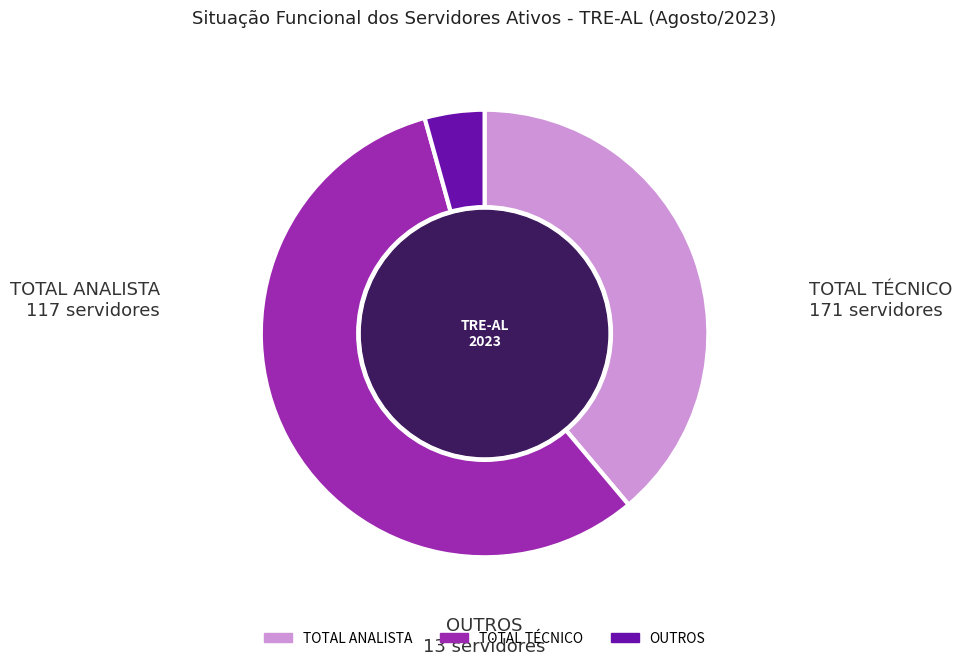

Which slice is the largest?

TOTAL TÉCNICO